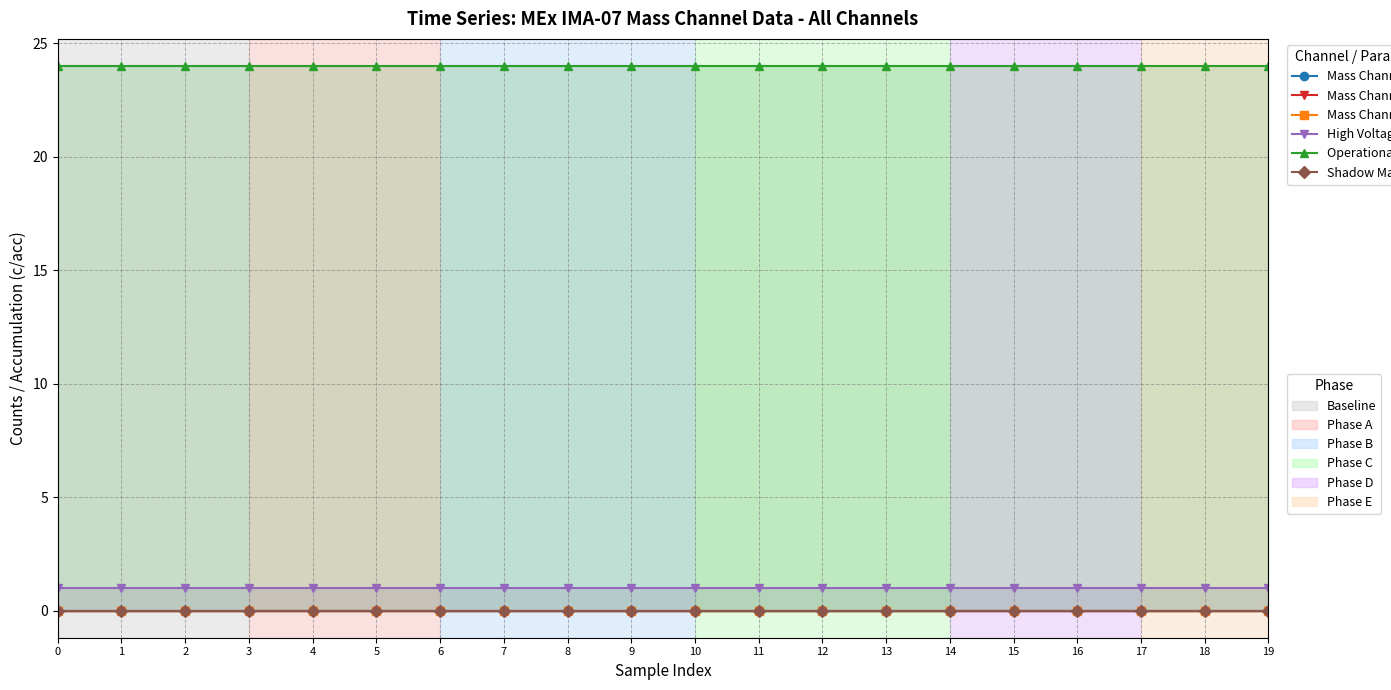

True or false: Mass Channel 15 and Shadow Mask cross at least once.

False